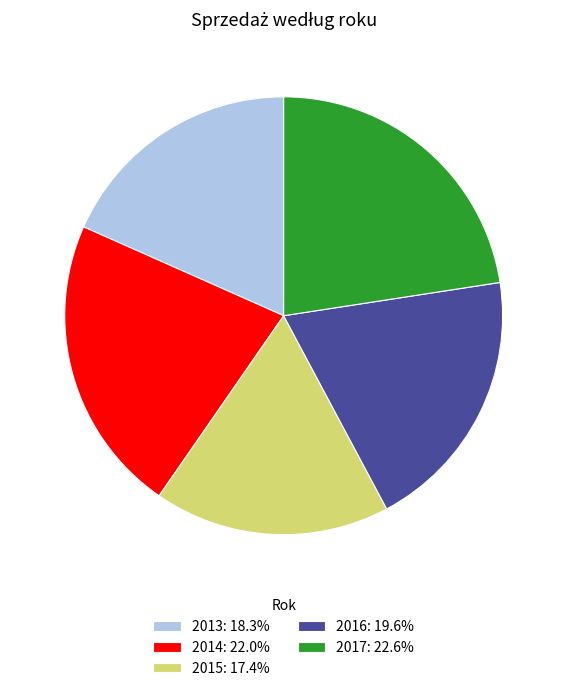

Approximately how many times larger is the value at 2013: 18.3% compared to 2014: 22.0%?

0.8